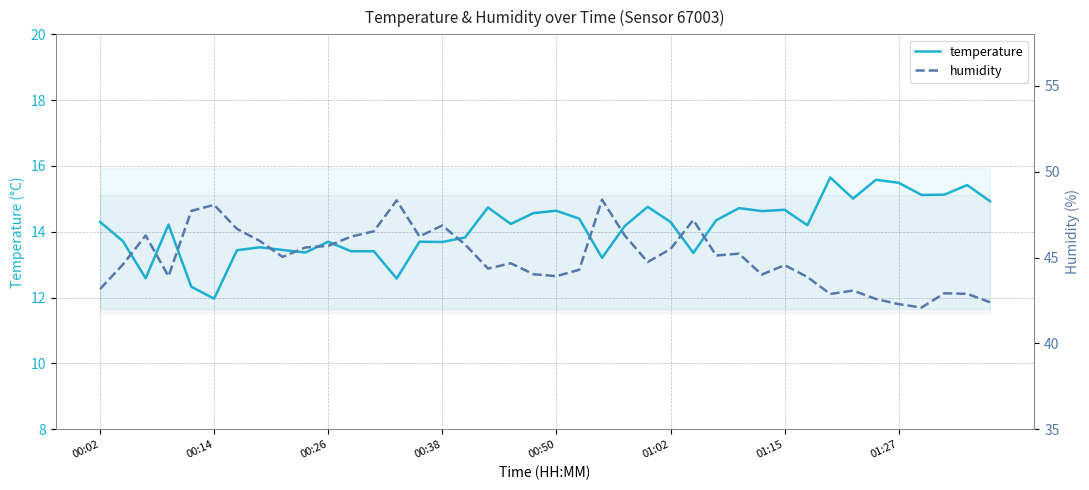

What is the sum of all humidity values?

1799.9